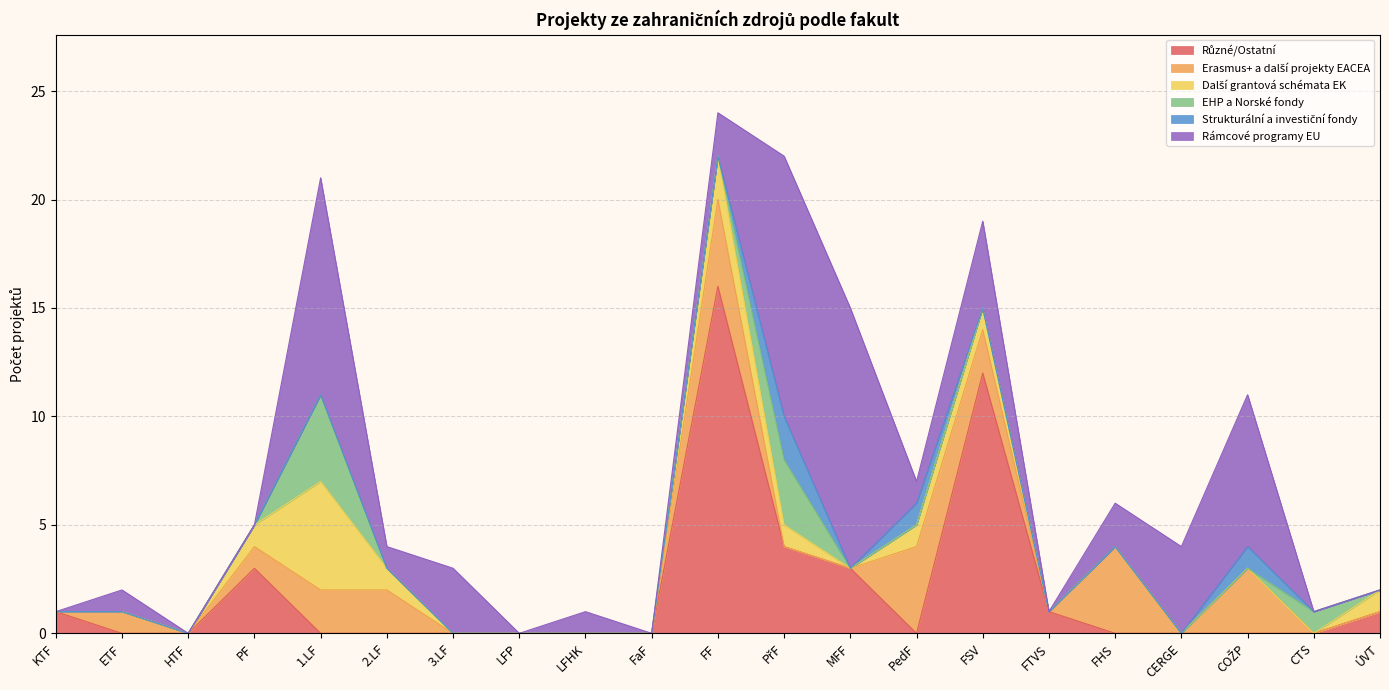

What is the difference between the maximum and second lowest values in the Rámcové programy EU series?

12